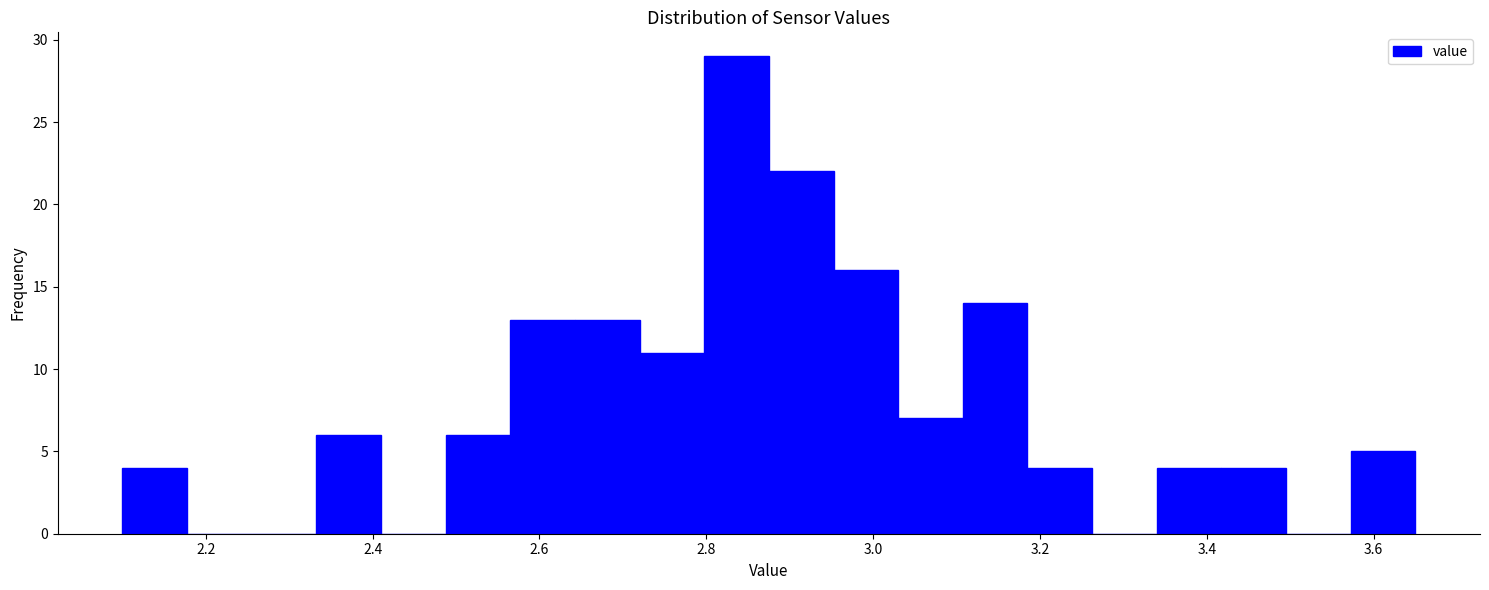

Around what value on the x-axis is the tallest bar? Give the approximate position of its centre, as read against the axis.

2.84